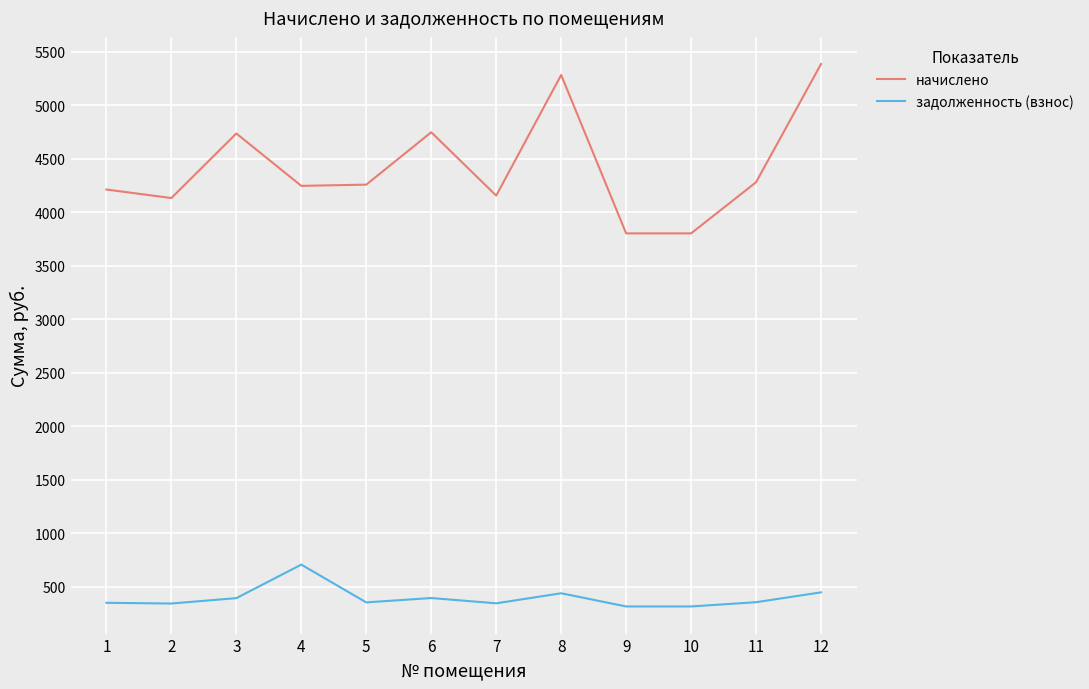

Is the value of начислено at 5 greater than the value of задолженность (взнос) at 10?

Yes